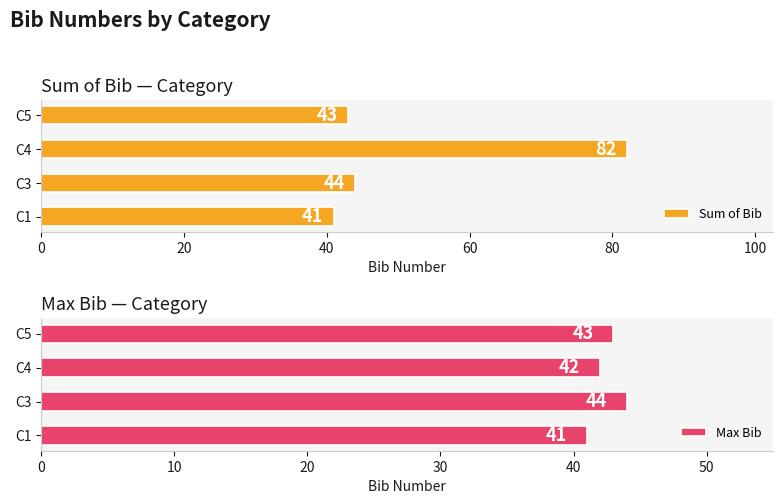

The Max Bib series shows 41 at C1. True or false?

True